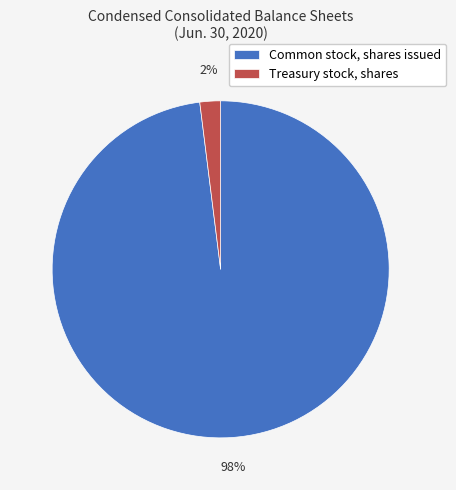

Rank the categories by value from highest to lowest.

Common stock, shares issued, Treasury stock, shares